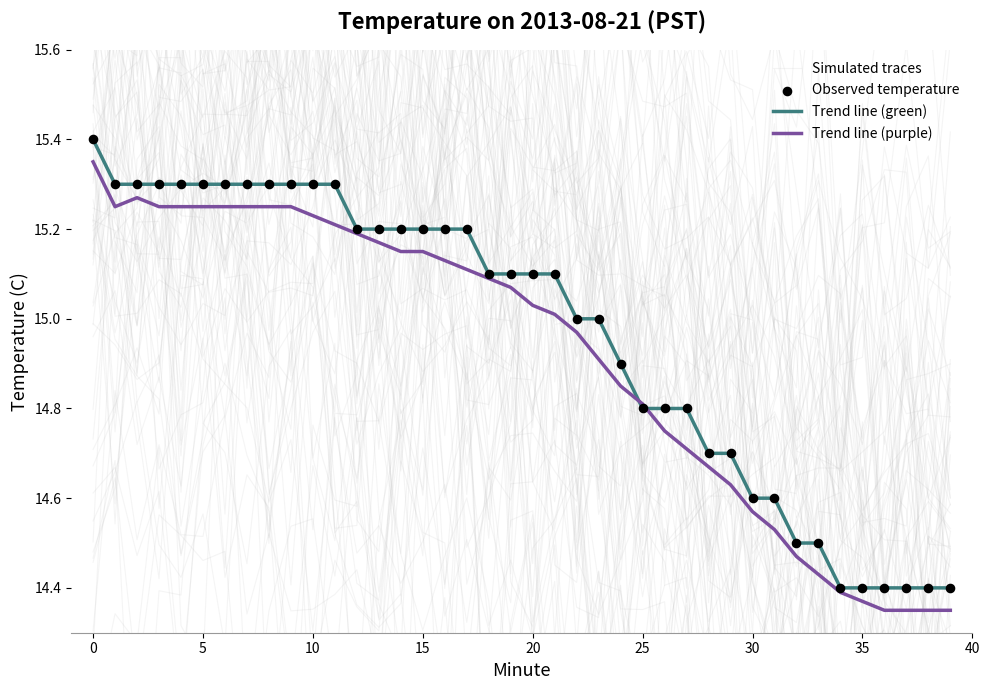

What is the total value across all series at 20?

61.5